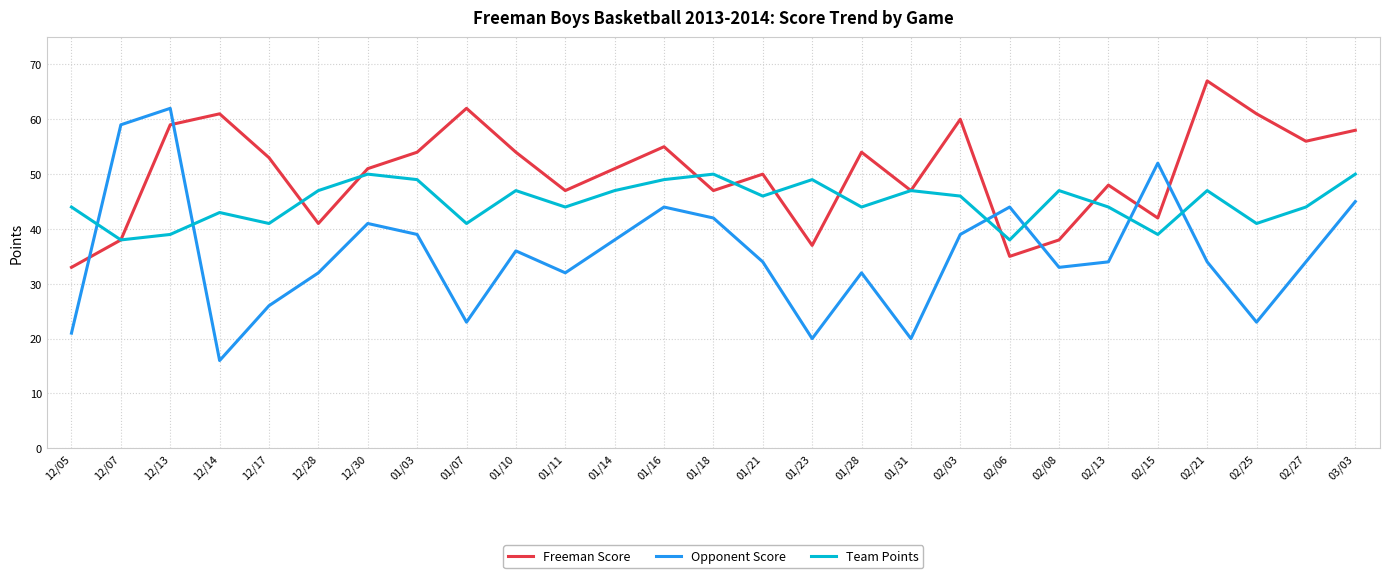

Reading right to left, what are all the values shown in this chart?

Freeman Score: 58	56	61	67	42	48	38	35	60	47	54	37	50	47	55	51	47	54	62	54	51	41	53	61	59	38	33
Opponent Score: 45	34	23	34	52	34	33	44	39	20	32	20	34	42	44	38	32	36	23	39	41	32	26	16	62	59	21
Team Points: 50	44	41	47	39	44	47	38	46	47	44	49	46	50	49	47	44	47	41	49	50	47	41	43	39	38	44